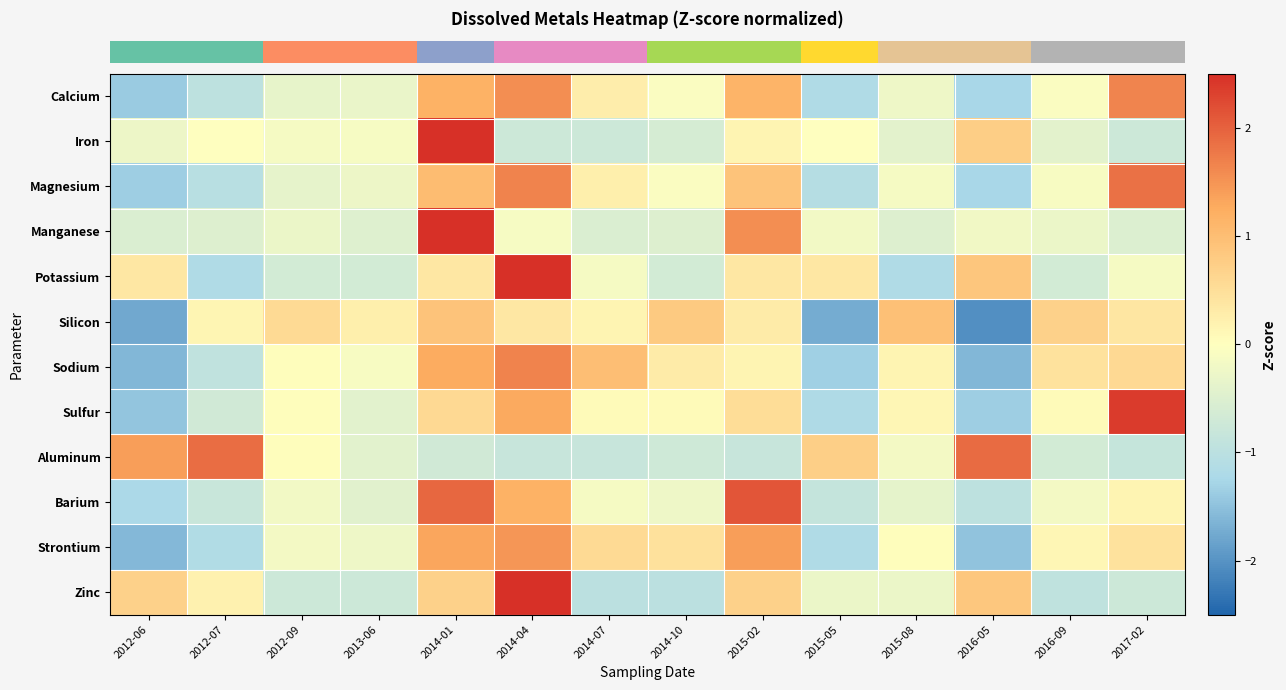

At how many categories does at least one series exceed 1?

7